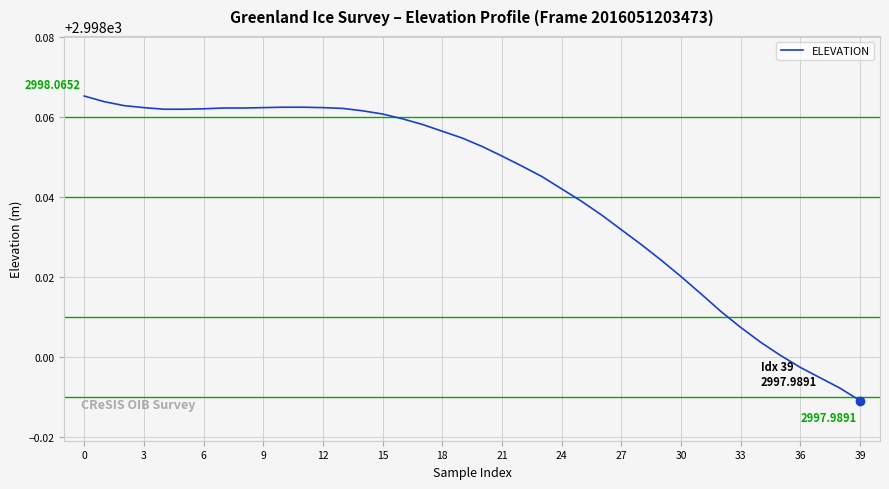

Does the chart display data point markers on the line(s)?

No